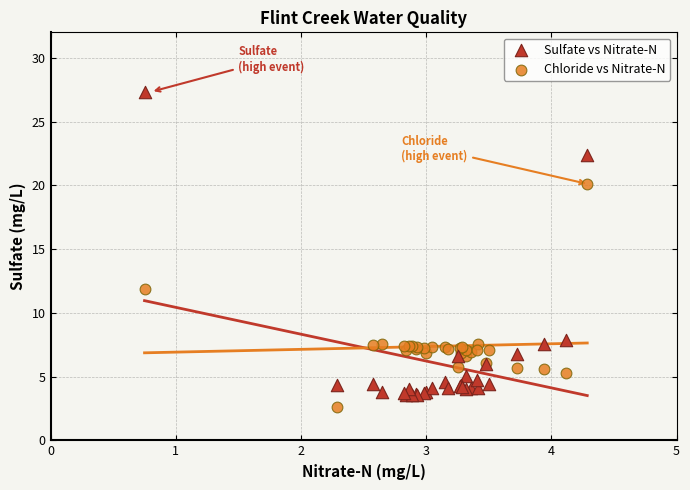

Which series has the widest spread of Y values?

Sulfate vs Nitrate-N